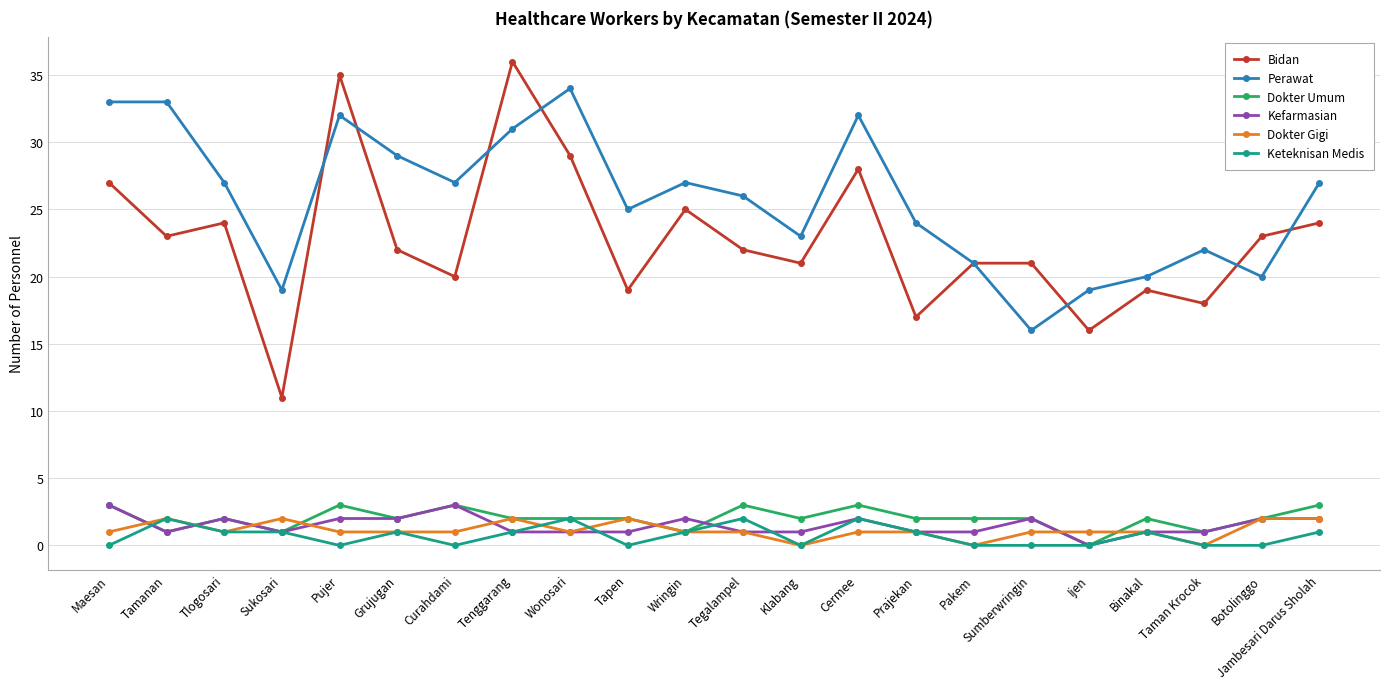

Where is the first local maximum for Keteknisan Medis?

Tamanan